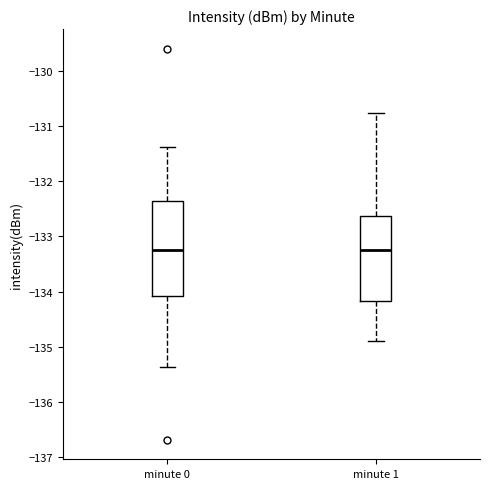

Reading left to right, transcribe this box plot: for each box, give where its median line is, the range the box spans, and where its two whiskers end, as read against the y-axis. The values are not printed on the chart, so give them approximately, as read against the axis.

minute 0: median -133.3, box -134.1 to -132.4, whiskers -135.4 to -131.4
minute 1: median -133.2, box -134.2 to -132.6, whiskers -134.9 to -130.8